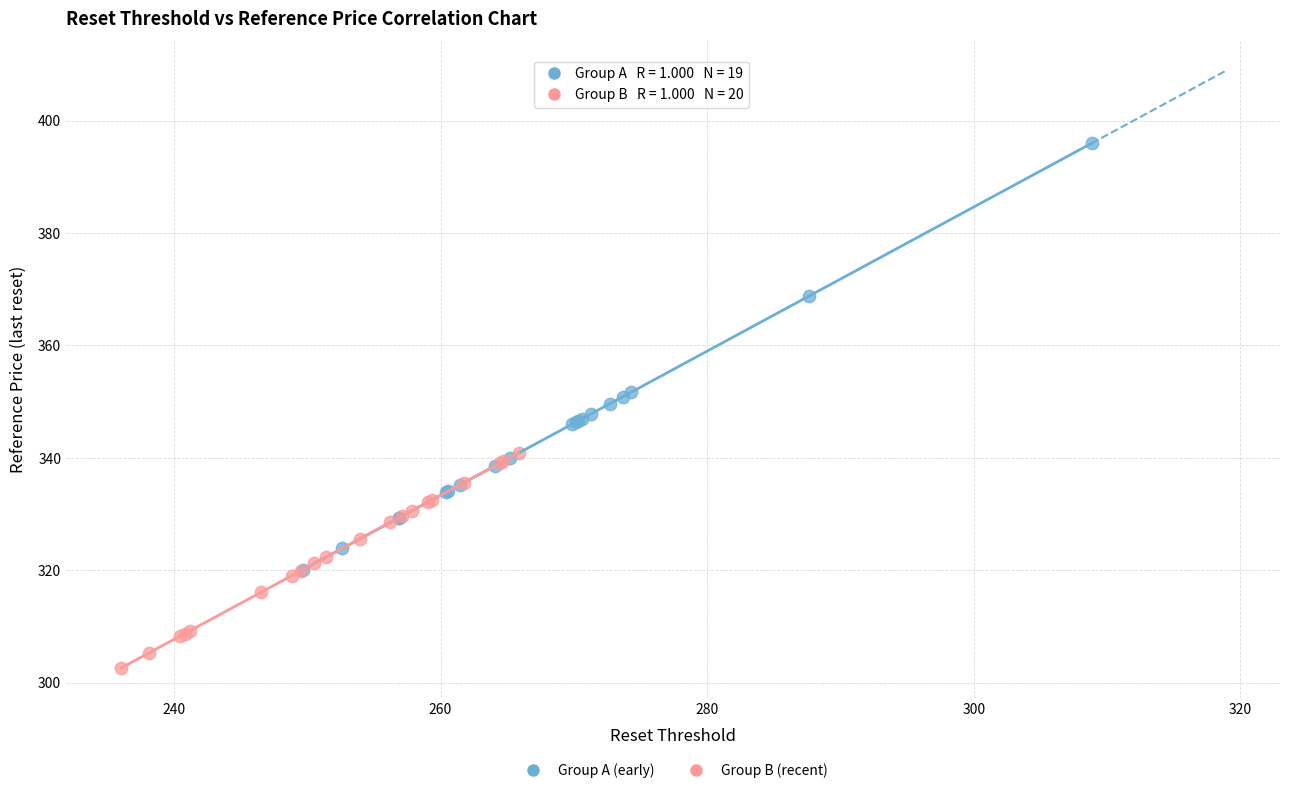

Which series has the widest spread of Y values?

Group A (early)